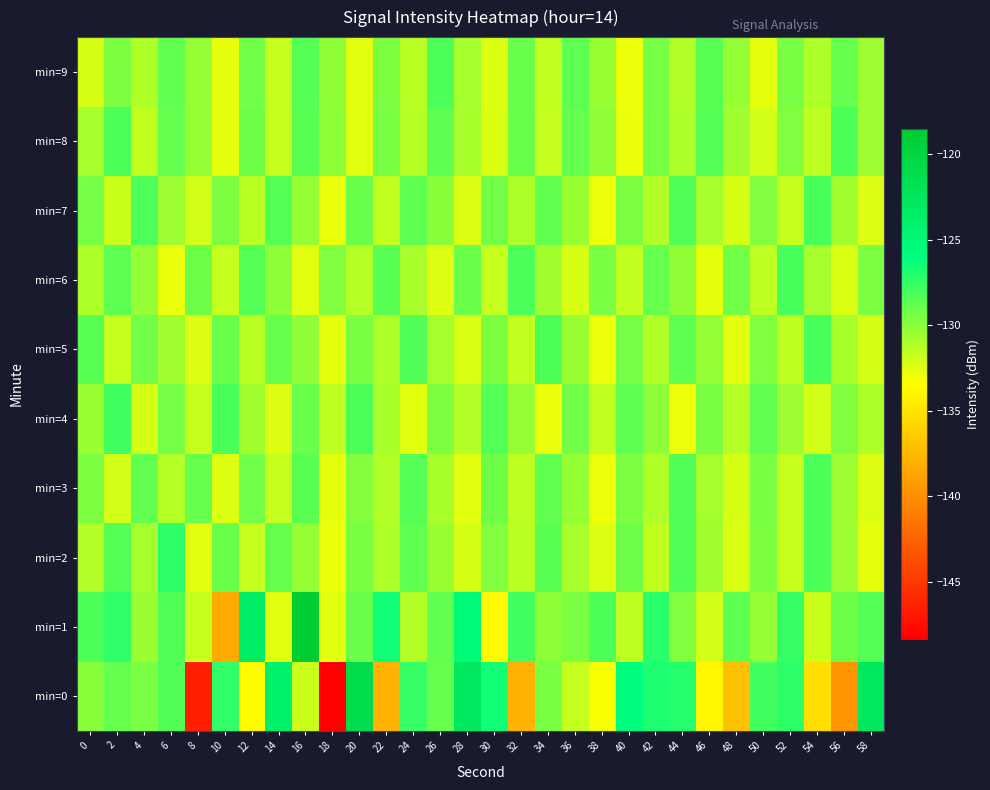

Which label corresponds to the smallest value in the chart?

18